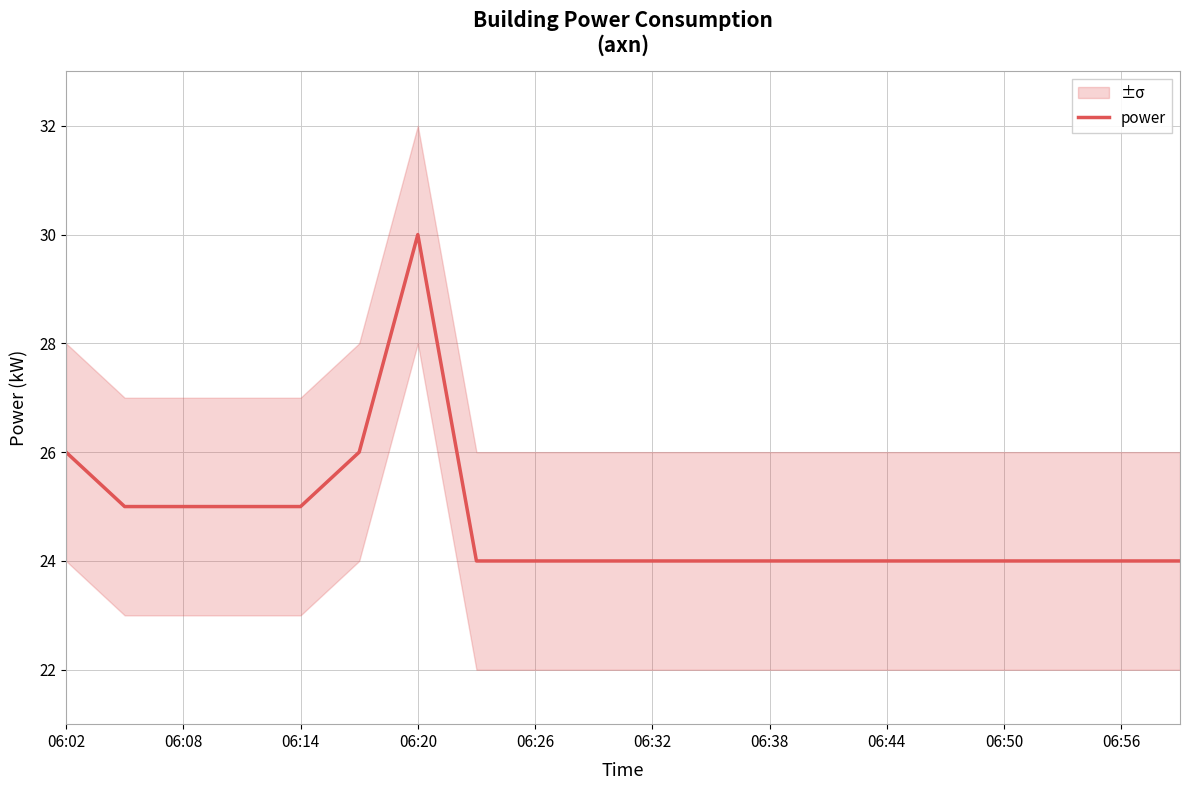

True or false: power has a value of 42 at 06:38.

False